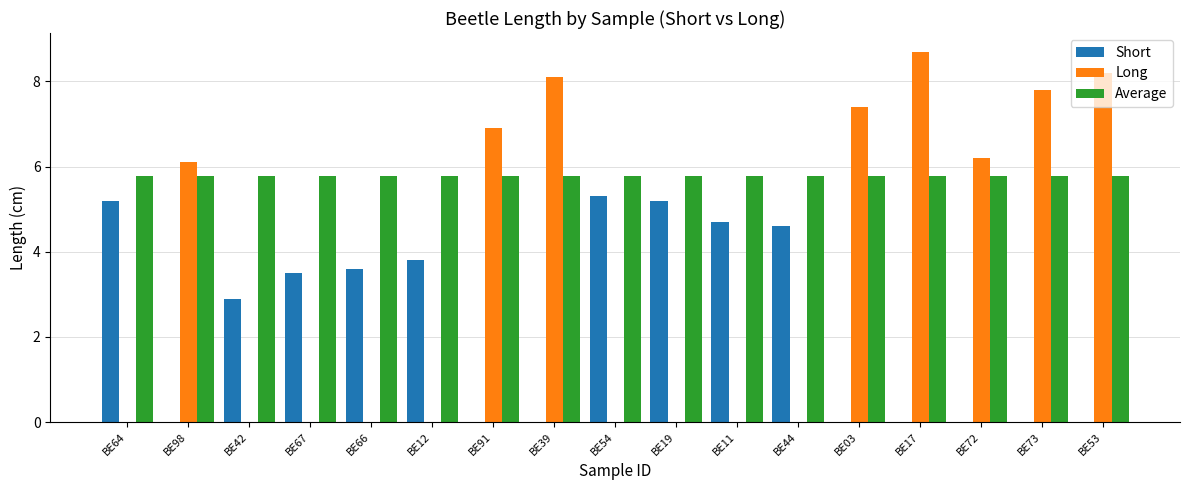

Is it true that Average equals 1.2 at BE17?

False